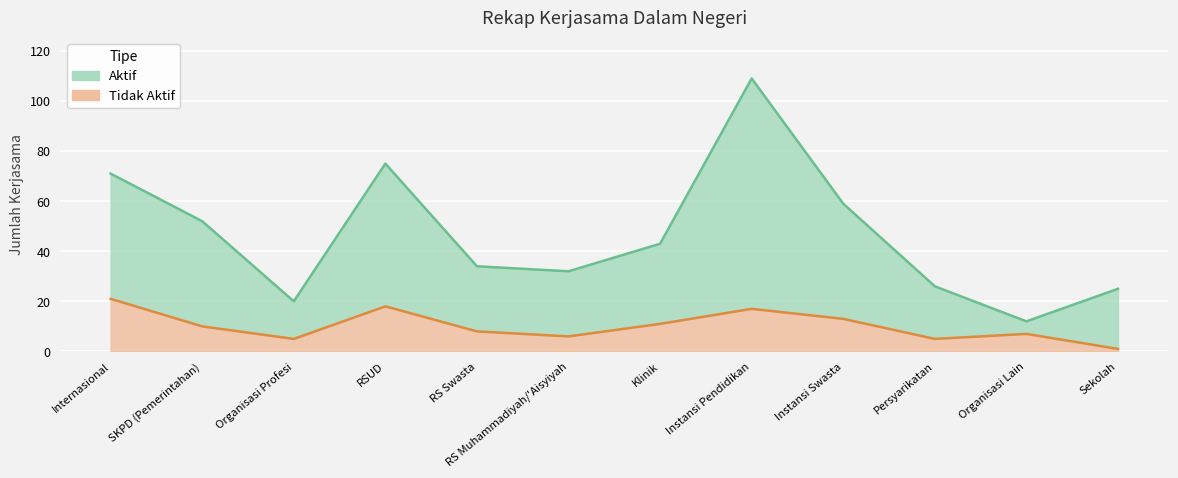

How many interior local valleys does the Tidak Aktif series have?

3